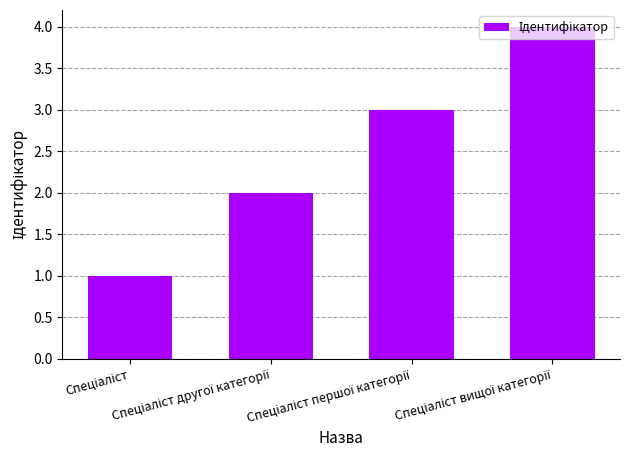

What is the difference between the maximum and minimum values?

3